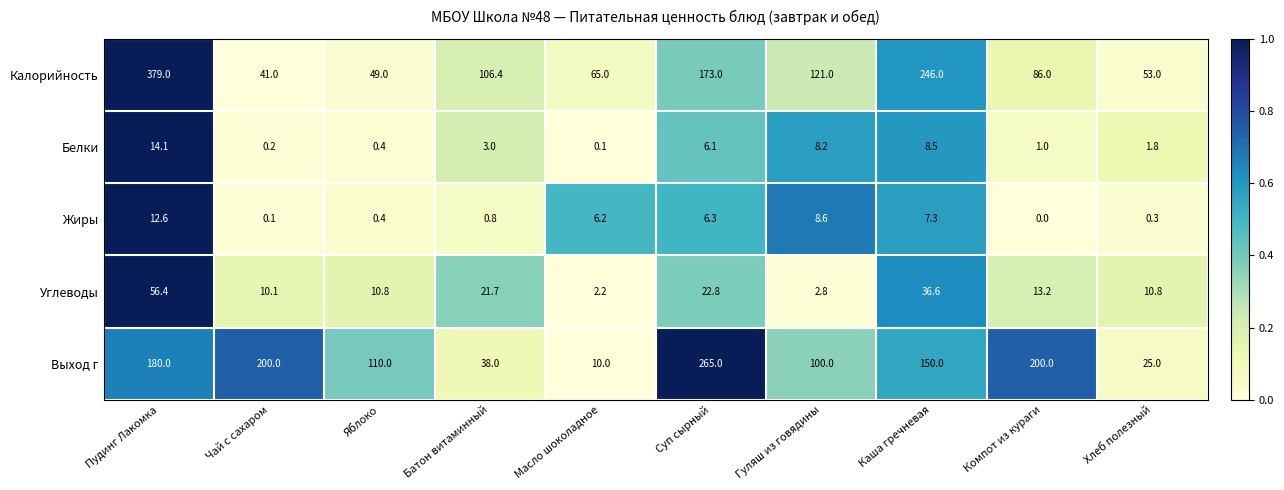

Which series has the largest range (max minus min)?

Калорийность